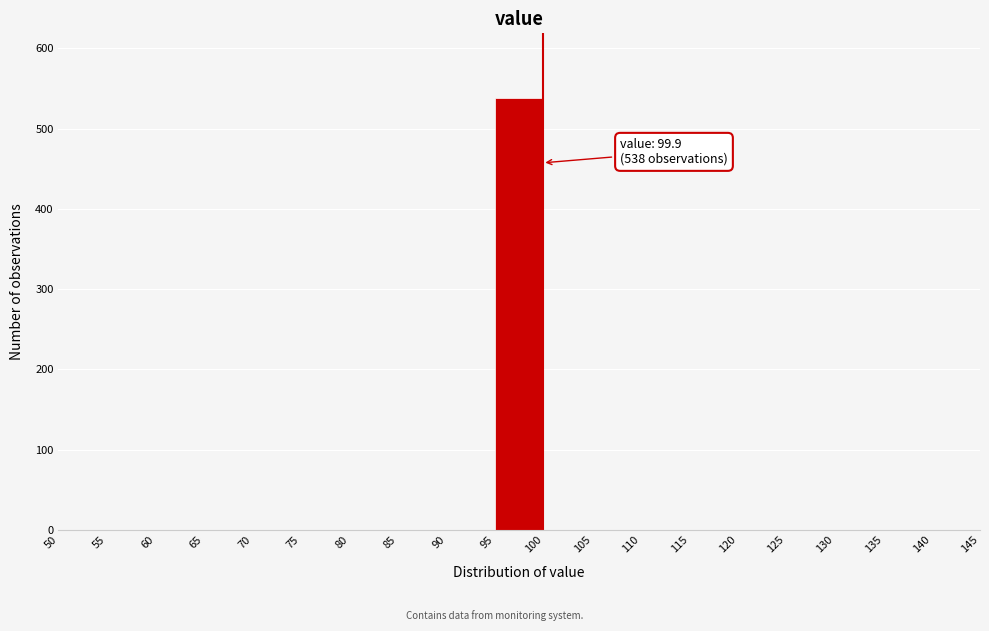

Over which range of the x-axis is the bar tallest?

95 to 100